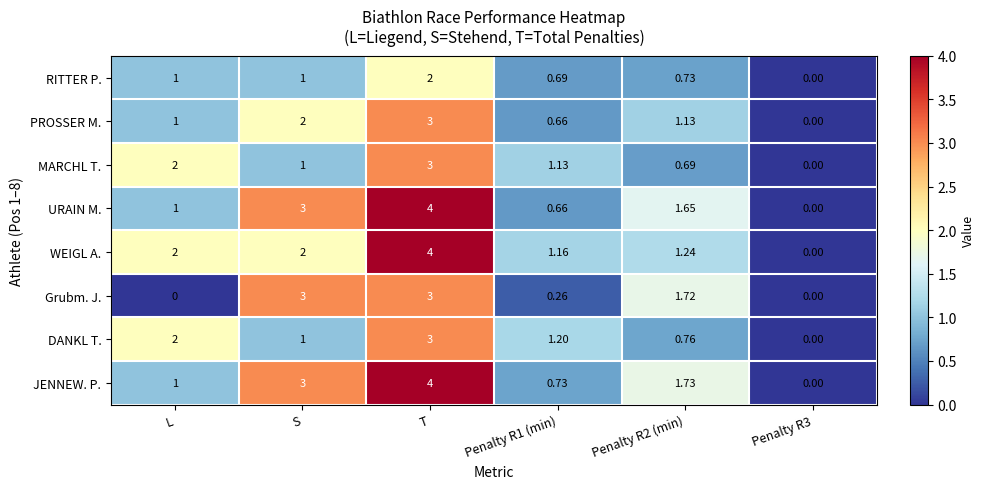

Which series changed the most between Penalty R2 (min) and Penalty R3?

JENNEW. P.